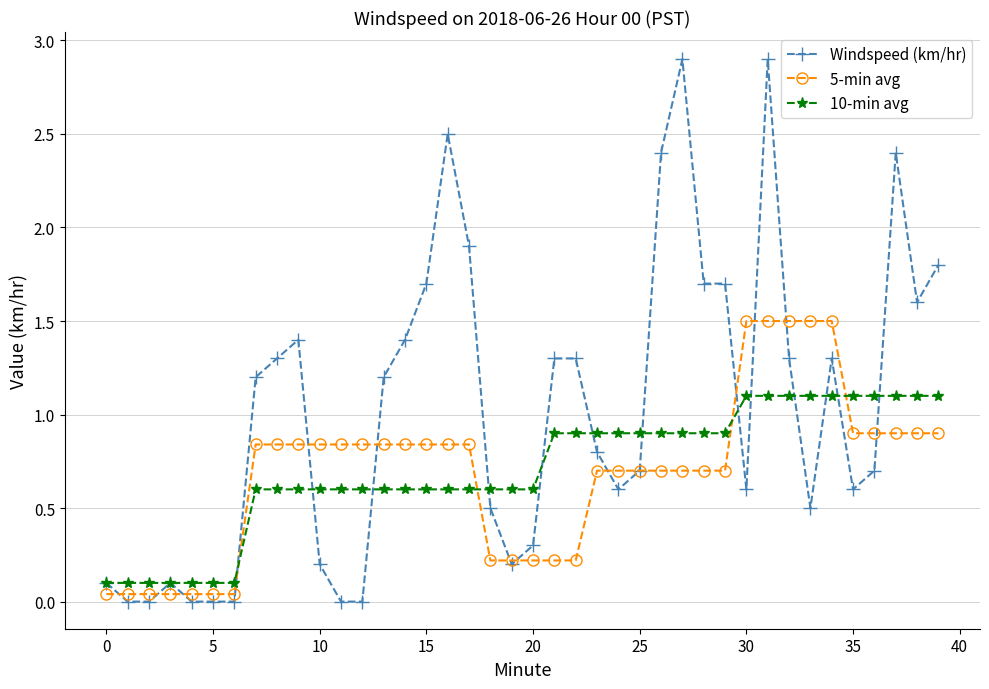

Which series has the largest range (max minus min)?

Windspeed (km/hr)